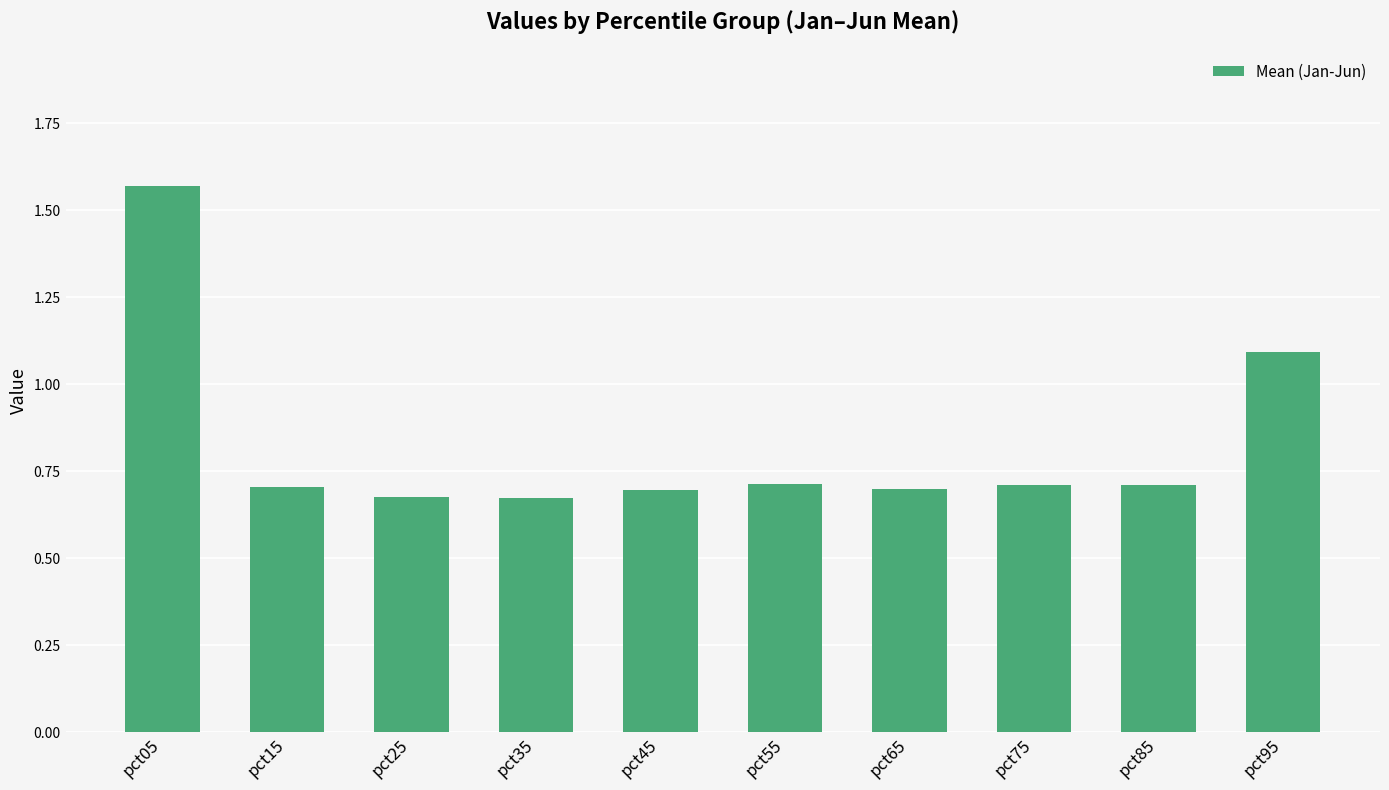

What is the difference between the second highest and minimum values?

0.4